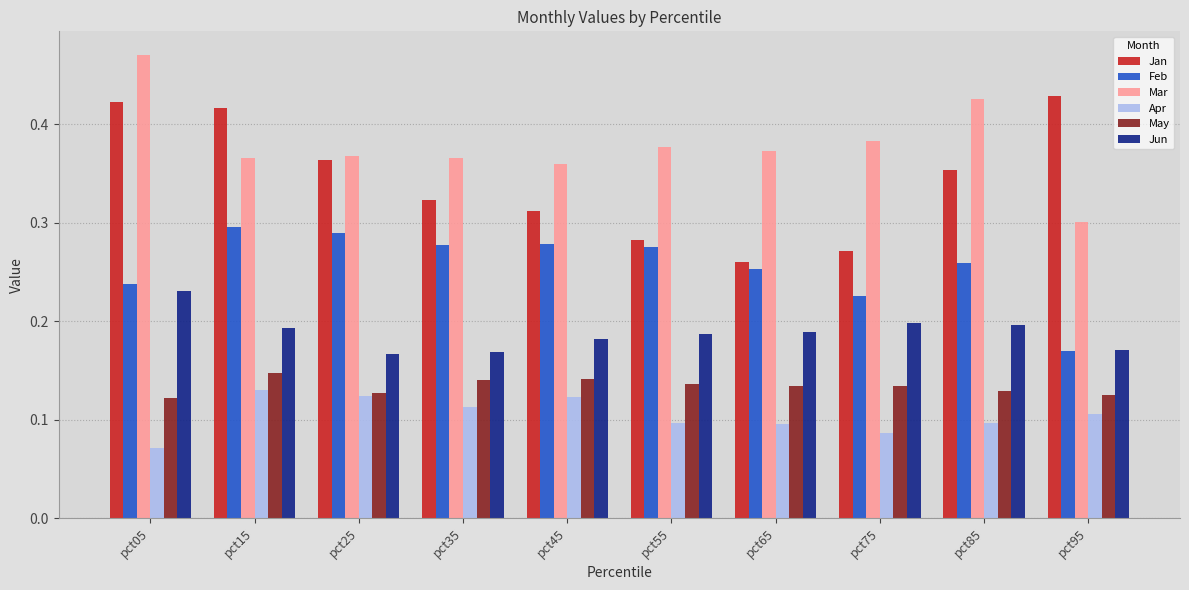

Which series changed the most between pct05 and pct85?

Jan